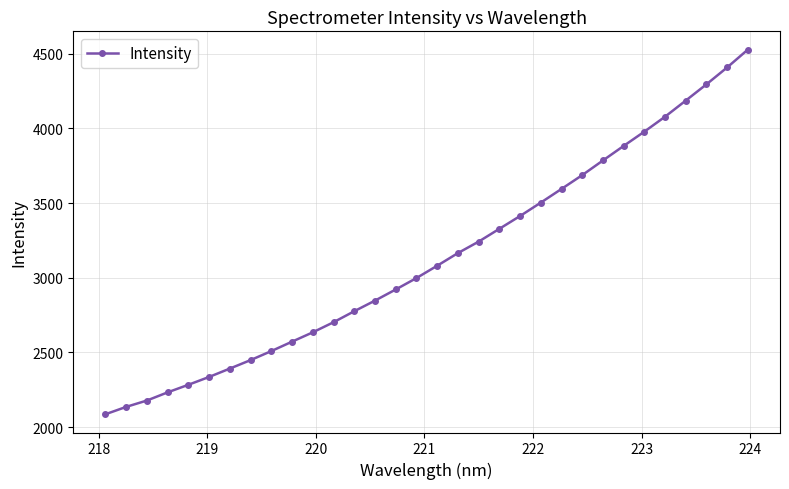

Count the number of categories in the chart.

32